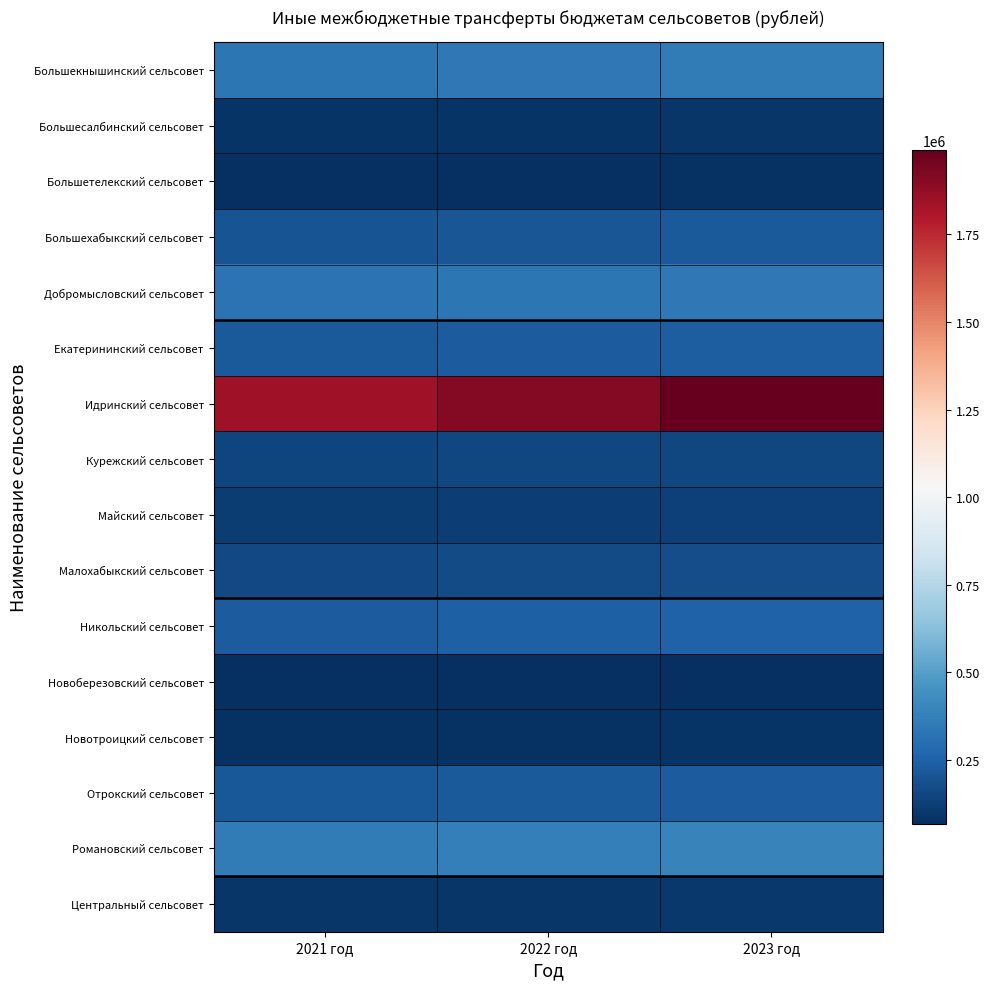

Which series changed the most between 2021 год and 2023 год?

Идринский сельсовет